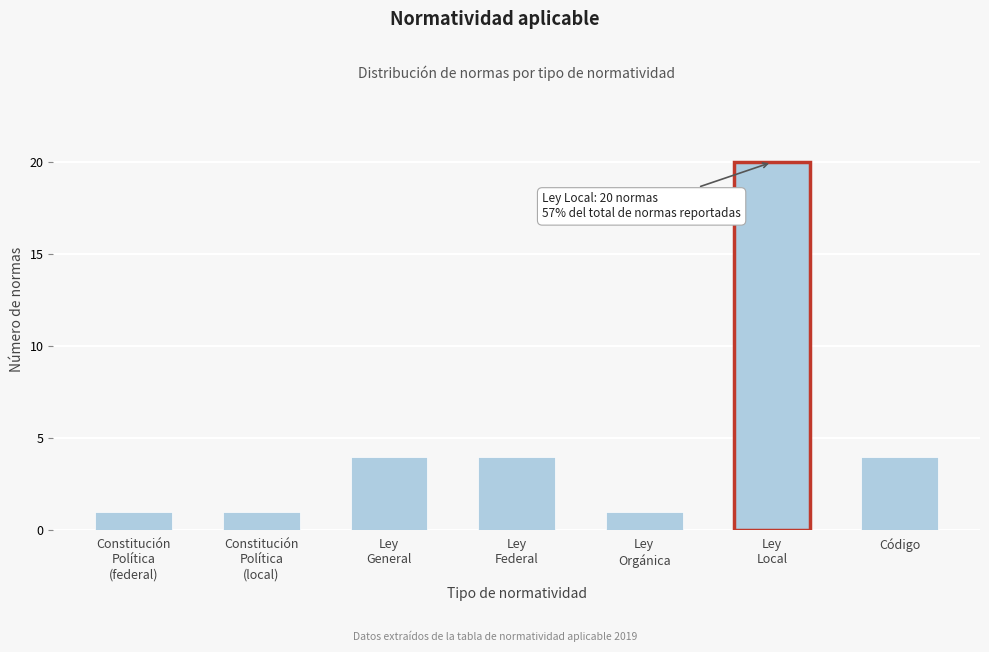

Reading left to right, transcribe all the data shown in this chart.

1	1	4	4	1	20	4